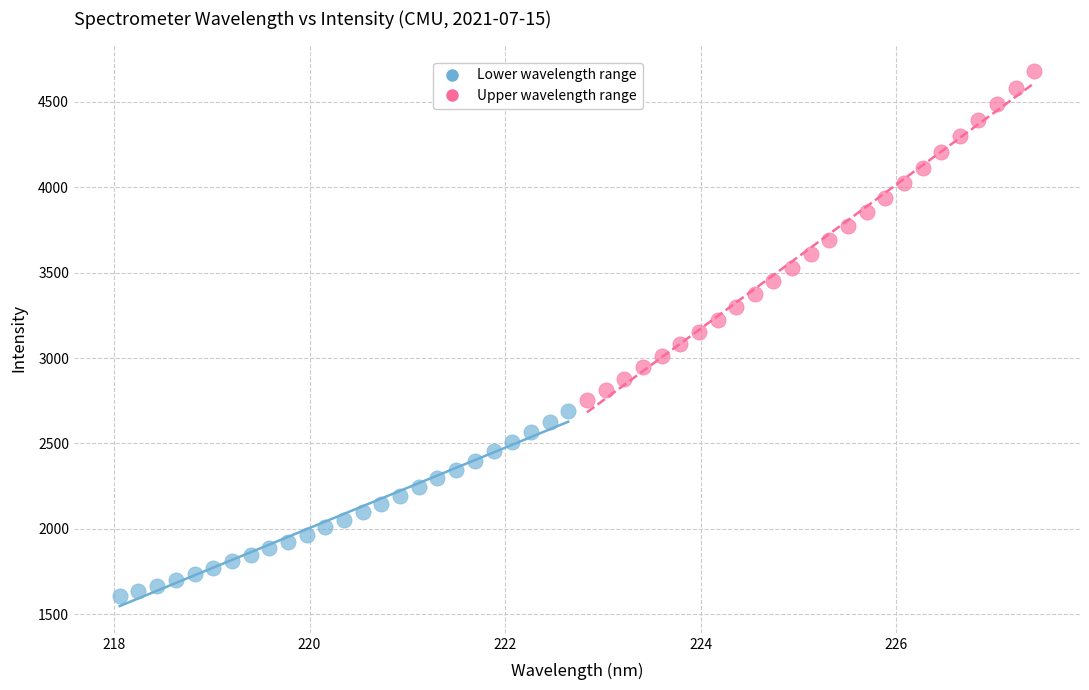

Which series has the widest spread of Y values?

Upper wavelength range